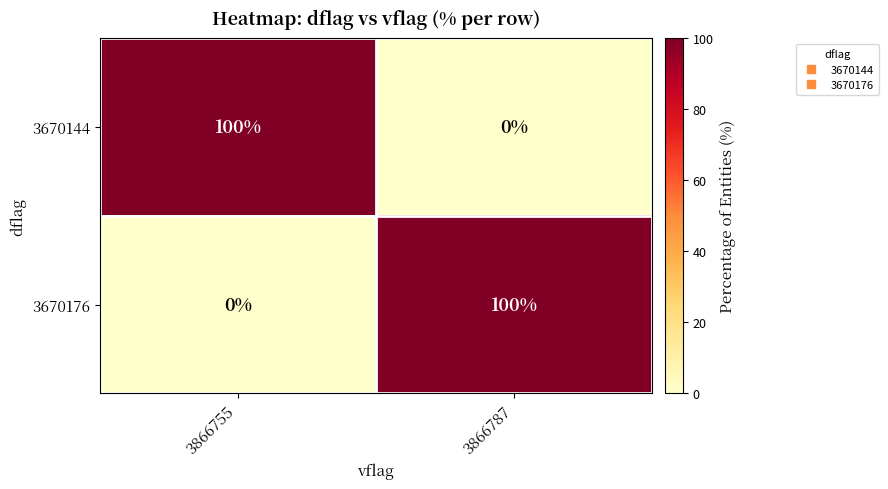

The 3670176 series shows 100 at 3866787. True or false?

True